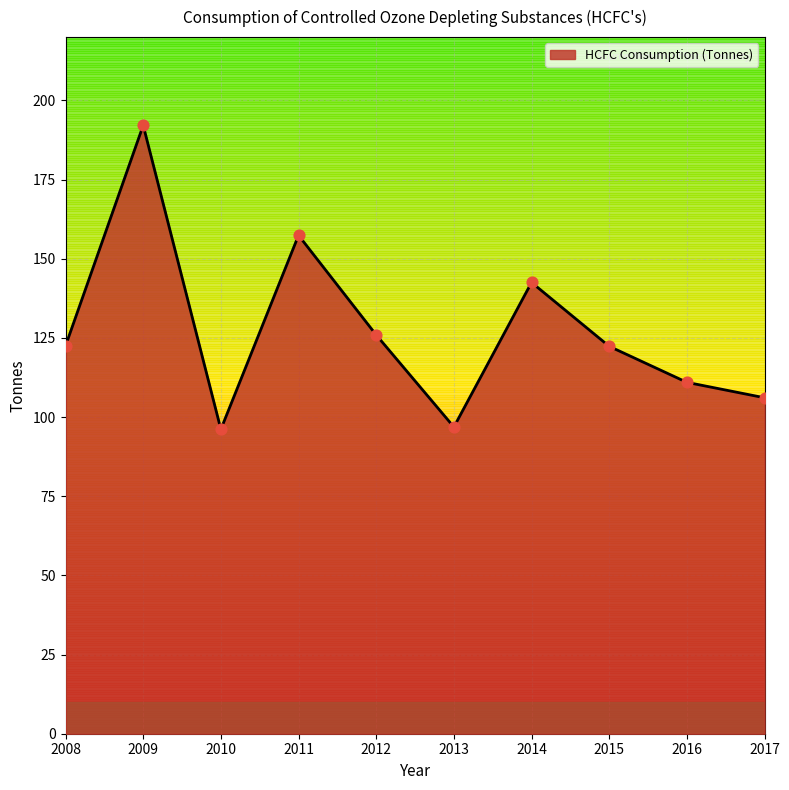

What is the change in value from 2008 to 2011?

+34.9